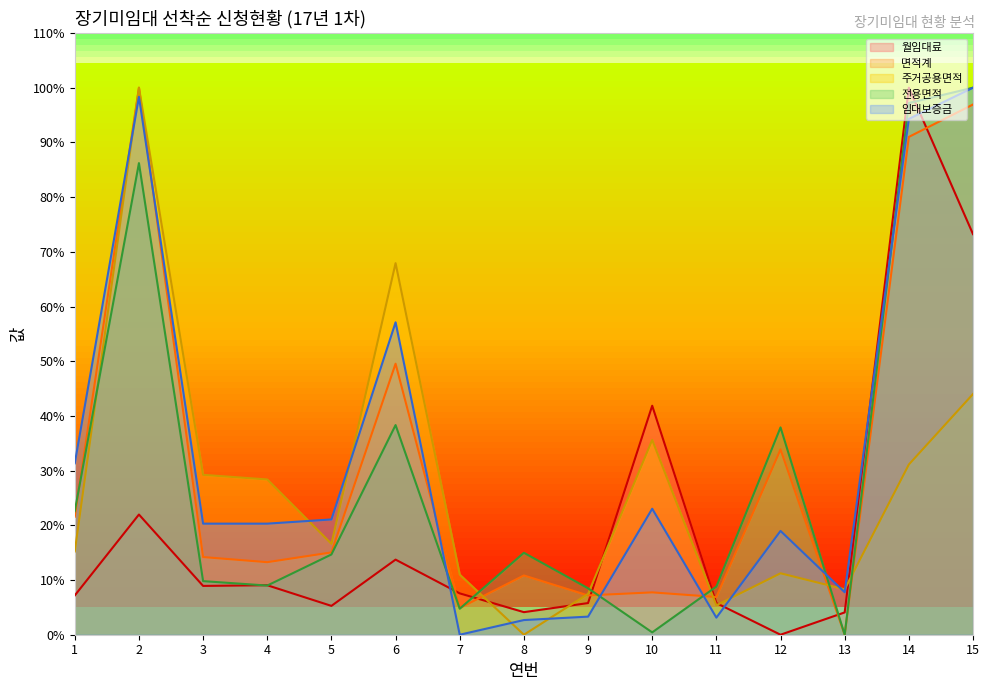

Reading left to right, extract all data points from this chart.

월임대료: 1=7.2	2=22.0	3=8.9	4=9.0	5=5.3	6=13.7	7=7.6	8=4.1	9=5.8	10=41.9	11=5.8	12=0.0	13=4.1	14=100.0	15=73.2
면적계: 1=21.6	2=100.0	3=14.2	4=13.3	5=15.0	6=49.5	7=4.9	8=10.8	9=7.2	10=7.7	11=6.9	12=33.9	13=0.0	14=91.0	15=96.9
주거공용면적: 1=15.2	2=100.0	3=29.2	4=28.4	5=16.6	6=67.9	7=11.0	8=0.0	9=7.5	10=35.6	11=5.4	12=11.2	13=8.3	14=31.1	15=44.0
전용면적: 1=22.6	2=86.2	3=9.8	4=9.0	5=14.7	6=38.3	7=4.8	8=15.0	9=8.5	10=0.4	11=8.8	12=37.9	13=0.0	14=97.2	15=100.0
임대보증금: 1=31.3	2=98.3	3=20.3	4=20.3	5=21.1	6=57.1	7=0.0	8=2.7	9=3.3	10=23.0	11=3.1	12=19.0	13=7.8	14=94.3	15=100.0